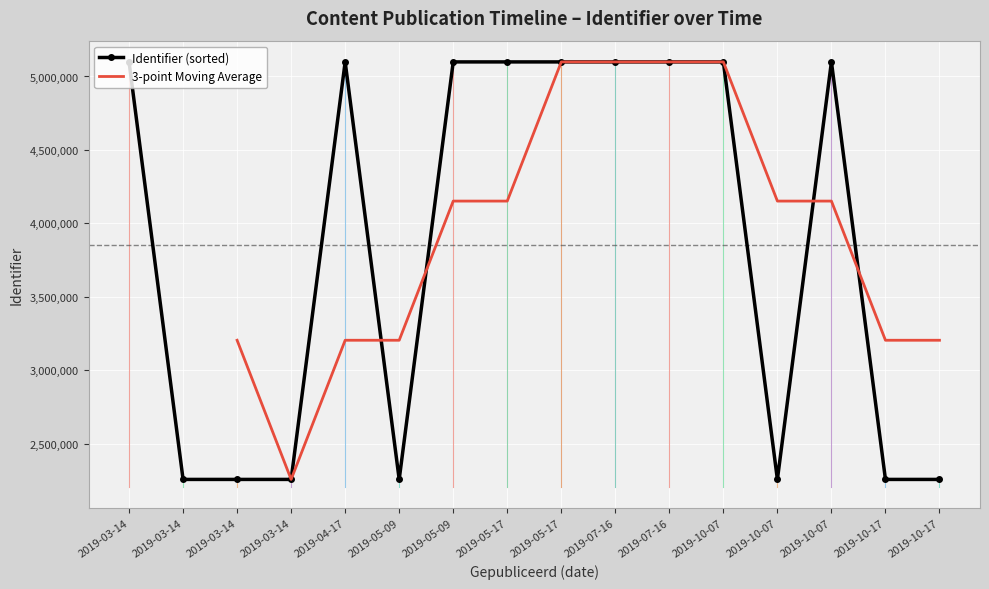

The value at 2019-03-14 is 3266629. True or false?

False